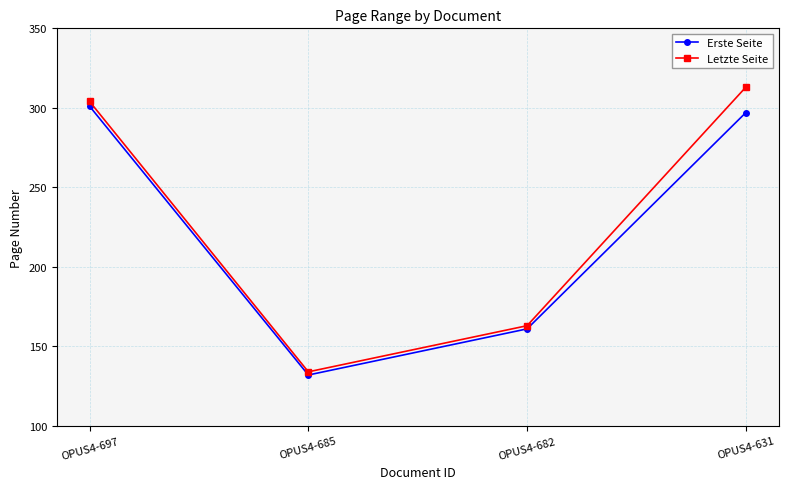

List the series in order of their peak value, highest first.

Letzte Seite, Erste Seite